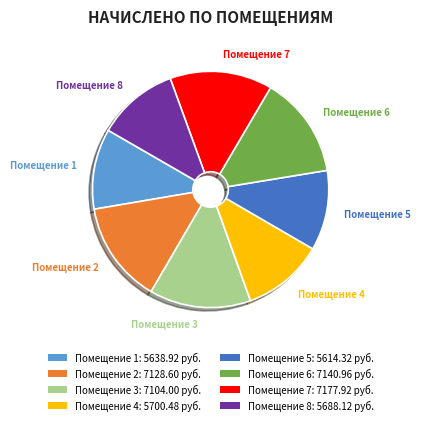

Is it true that Помещение 3: 7104.00 руб. is 14% of the pie?

True